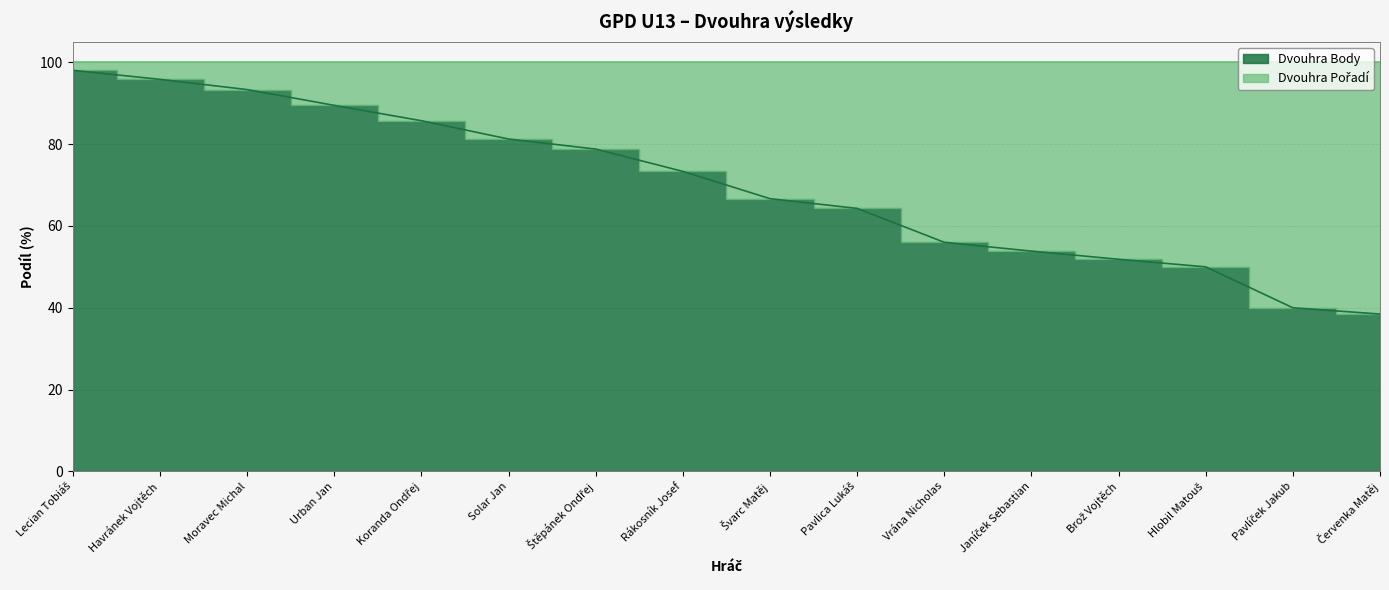

What is the difference between the values at Urban Jan and Lecian Tobiáš?

8.6